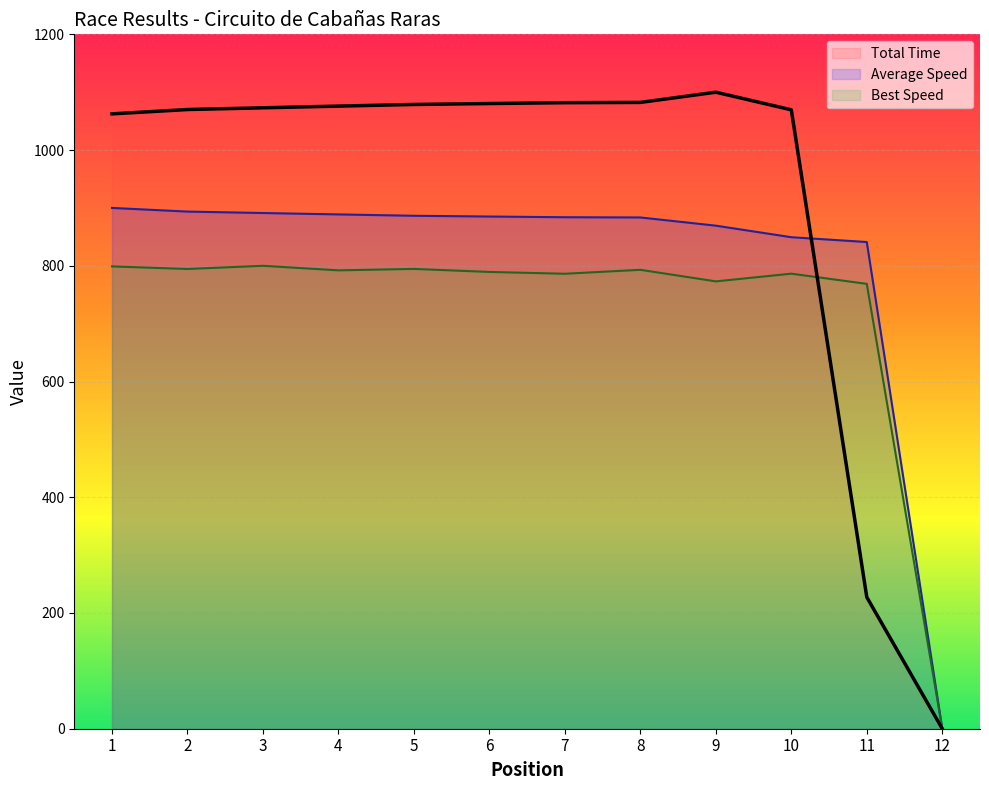

What is the difference between the maximum and second lowest values in the Best Lap time series?

31.2